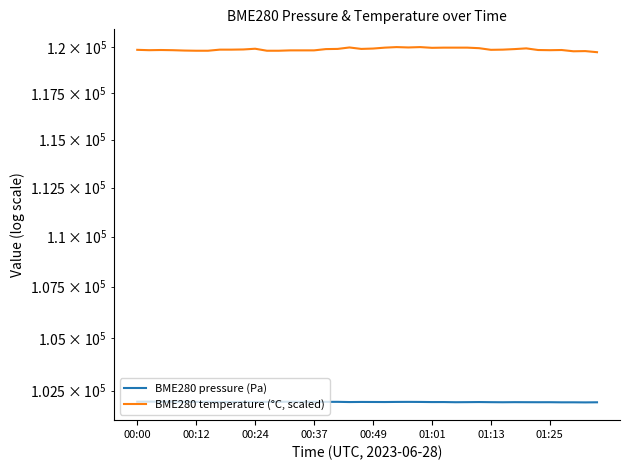

In BME280 temperature (°C, scaled), how many points are lower than both neighbors (excluding endpoints)?

7